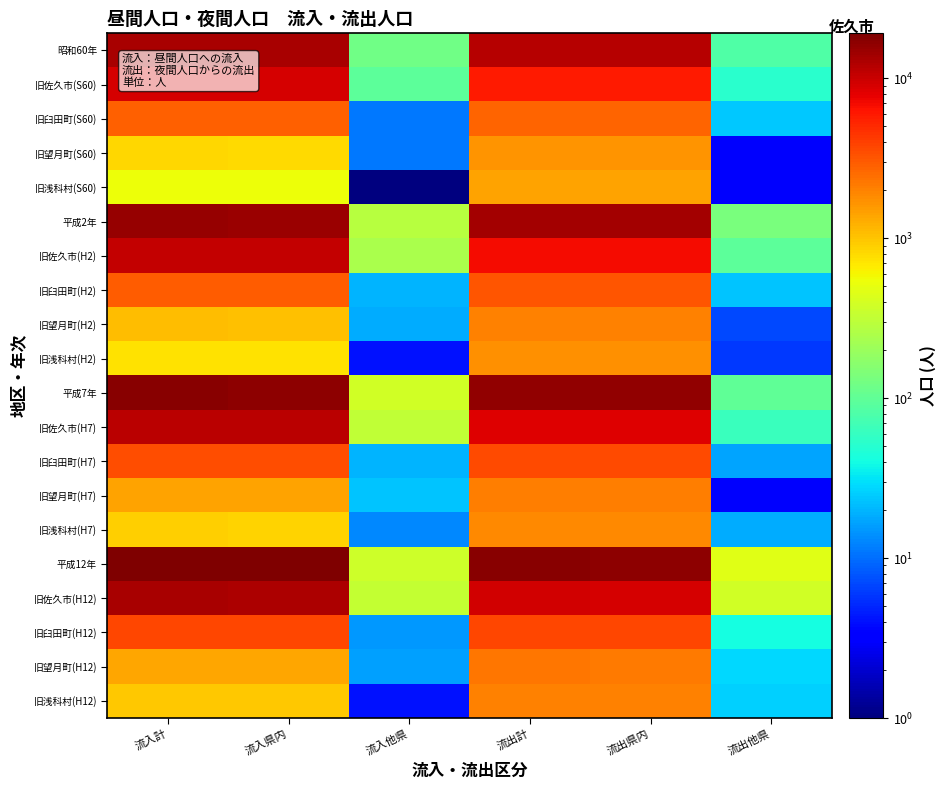

Rank the series at 流入他県 from highest to lowest value.

平成7年, 平成12年, 旧佐久市(H12), 旧佐久市(H7), 平成2年, 旧佐久市(H2), 昭和60年, 旧佐久市(S60), 旧望月町(H7), 旧臼田町(H2), 旧臼田町(H7), 旧望月町(H2), 旧望月町(H12), 旧臼田町(H12), 旧浅科村(H7), 旧臼田町(S60), 旧望月町(S60), 旧浅科村(H2), 旧浅科村(H12), 旧浅科村(S60)